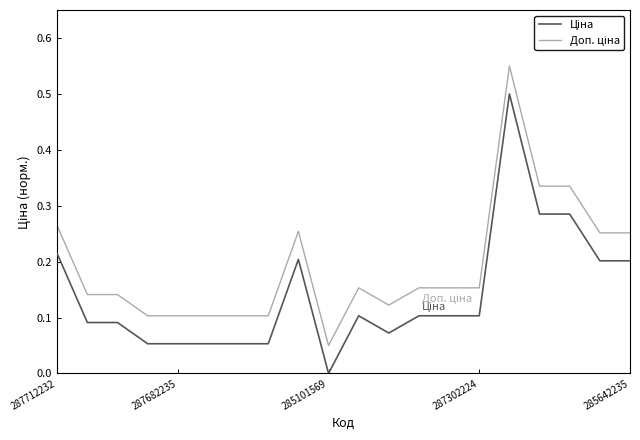

Reading right to left, list all the values displayed in this chart.

Ціна: 0.2	0.2	0.3	0.3	0.5	0.1	0.1	0.1	0.1	0.1	0.0	0.2	0.1	0.1	0.1	0.1	0.1	0.1	0.1	0.2
Доп. ціна: 0.3	0.3	0.3	0.3	0.5	0.2	0.2	0.2	0.1	0.2	0.1	0.3	0.1	0.1	0.1	0.1	0.1	0.1	0.1	0.3